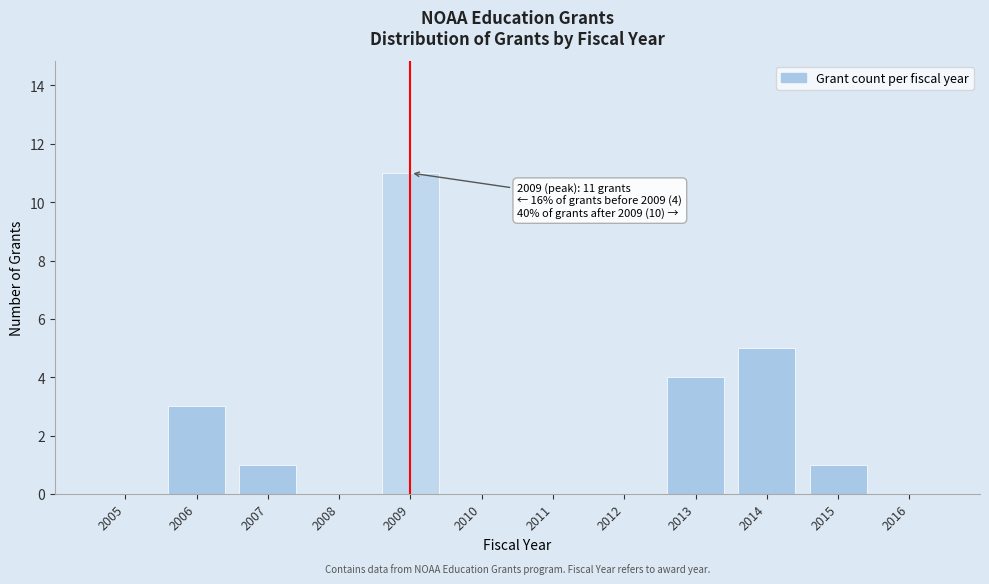

Reading left to right, what are all the values shown in this chart?

2005=0	2006=3	2007=1	2008=0	2009=11	2010=0	2011=0	2012=0	2013=4	2014=5	2015=1	2016=0